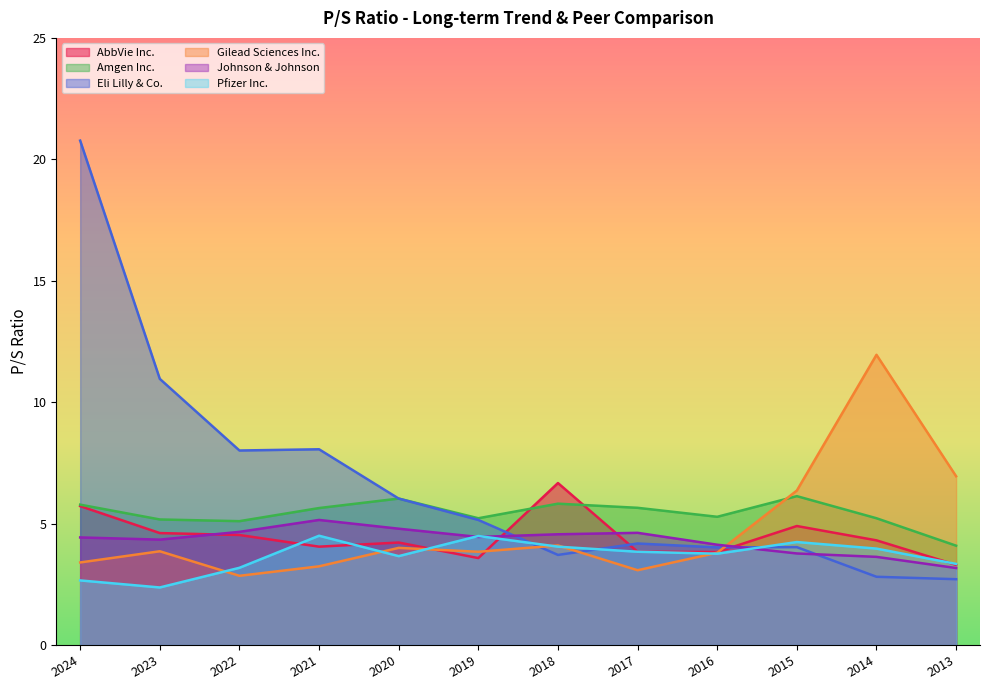

What is the average value of the Gilead Sciences Inc. series?

4.8